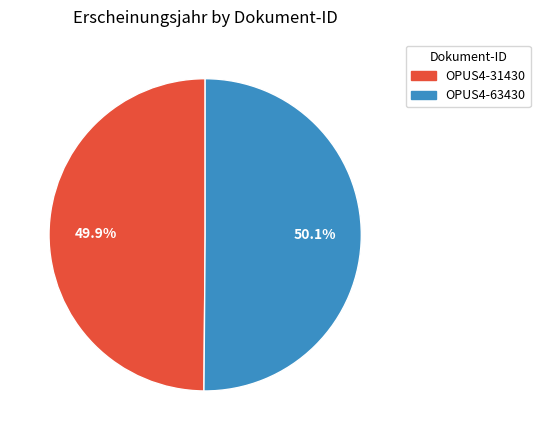

Is there any slice that represents more than half of the pie?

Yes